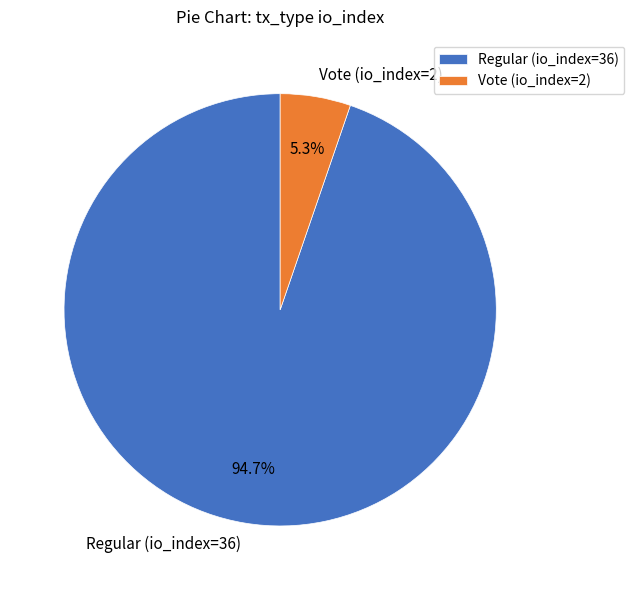

Rank the categories by value from highest to lowest.

Regular (io_index=36), Vote (io_index=2)